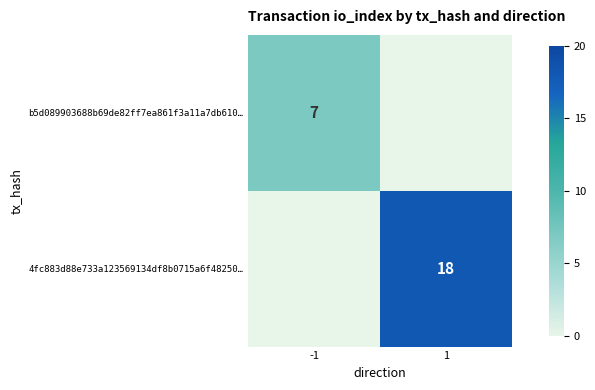

True or false: b5d089903688b69de82ff7ea861f3a11a7db610… has a value of 12 at -1.

False